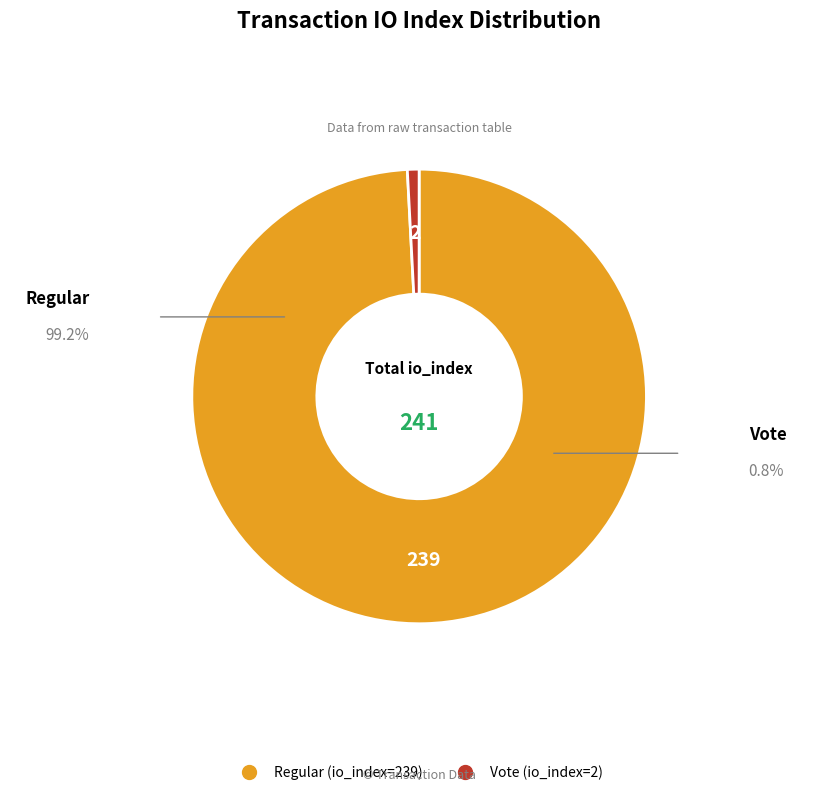

Does any single category account for the majority?

Yes